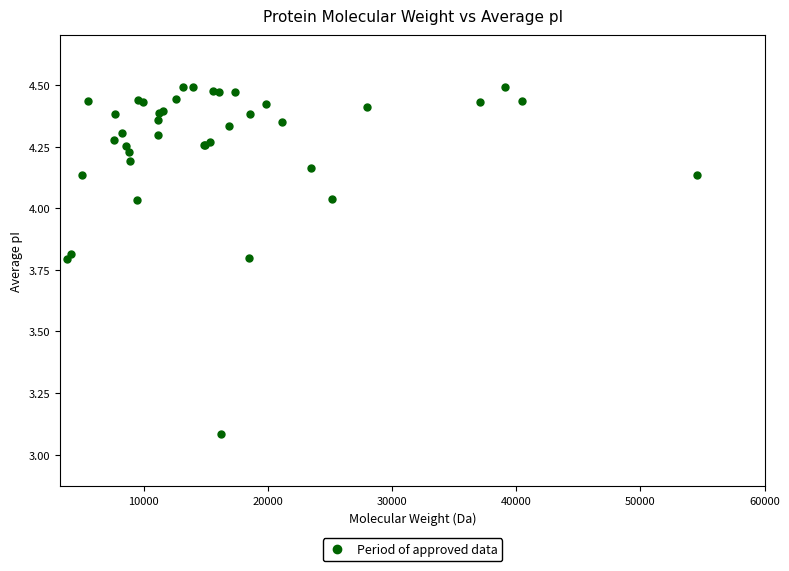

What Y value in the scatter plot is closest to 3?

3.1